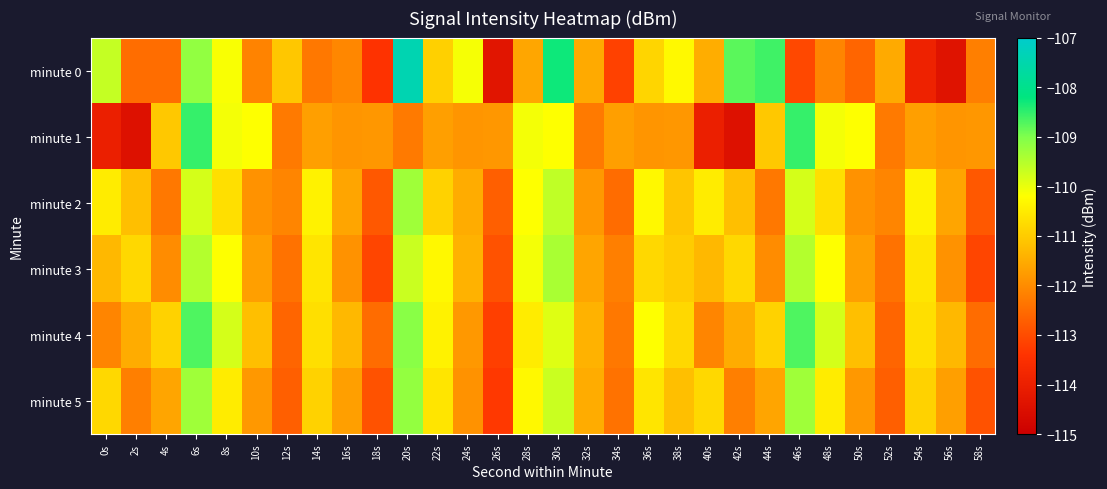

Reading left to right, list all the values displayed in this chart.

minute 0: 0s=-109.7	2s=-112.5	4s=-112.5	6s=-109.2	8s=-110.1	10s=-112.1	12s=-111.1	14s=-112.3	16s=-112.1	18s=-113.4	20s=-107.4	22s=-110.9	24s=-110.1	26s=-114.3	28s=-111.6	30s=-108.3	32s=-111.5	34s=-113.2	36s=-110.9	38s=-110.3	40s=-111.5	42s=-108.8	44s=-108.6	46s=-113.1	48s=-112.1	50s=-112.6	52s=-111.5	54s=-113.9	56s=-114.4	58s=-112.2
minute 1: 0s=-114.0	2s=-114.4	4s=-111.1	6s=-108.5	8s=-110.1	10s=-110.2	12s=-112.3	14s=-111.7	16s=-111.9	18s=-111.8	20s=-112.3	22s=-111.7	24s=-111.9	26s=-111.8	28s=-110.1	30s=-110.2	32s=-112.3	34s=-111.7	36s=-111.9	38s=-111.8	40s=-114.0	42s=-114.4	44s=-111.1	46s=-108.5	48s=-110.1	50s=-110.2	52s=-112.3	54s=-111.7	56s=-111.9	58s=-111.8
minute 2: 0s=-110.5	2s=-111.2	4s=-112.3	6s=-109.8	8s=-110.7	10s=-111.9	12s=-112.1	14s=-110.4	16s=-111.6	18s=-112.8	20s=-109.3	22s=-110.9	24s=-111.5	26s=-112.7	28s=-110.2	30s=-109.6	32s=-111.8	34s=-112.5	36s=-110.3	38s=-111.1	40s=-110.5	42s=-111.2	44s=-112.3	46s=-109.8	48s=-110.7	50s=-111.9	52s=-112.1	54s=-110.4	56s=-111.6	58s=-112.8
minute 3: 0s=-111.3	2s=-110.8	4s=-112.0	6s=-109.5	8s=-110.2	10s=-111.7	12s=-112.4	14s=-110.6	16s=-111.9	18s=-113.1	20s=-109.7	22s=-110.3	24s=-111.4	26s=-112.9	28s=-110.1	30s=-109.4	32s=-111.6	34s=-112.2	36s=-110.8	38s=-111.0	40s=-111.3	42s=-110.8	44s=-112.0	46s=-109.5	48s=-110.2	50s=-111.7	52s=-112.4	54s=-110.6	56s=-111.9	58s=-113.1
minute 4: 0s=-112.1	2s=-111.5	4s=-110.9	6s=-108.7	8s=-109.8	10s=-111.2	12s=-112.6	14s=-110.7	16s=-111.3	18s=-112.5	20s=-109.1	22s=-110.4	24s=-111.8	26s=-113.2	28s=-110.5	30s=-109.9	32s=-111.4	34s=-112.3	36s=-110.2	38s=-110.8	40s=-112.1	42s=-111.5	44s=-110.9	46s=-108.7	48s=-109.8	50s=-111.2	52s=-112.6	54s=-110.7	56s=-111.3	58s=-112.5
minute 5: 0s=-110.8	2s=-112.2	4s=-111.6	6s=-109.3	8s=-110.5	10s=-111.8	12s=-112.7	14s=-110.9	16s=-111.7	18s=-112.9	20s=-109.2	22s=-110.6	24s=-111.9	26s=-113.3	28s=-110.3	30s=-109.7	32s=-111.5	34s=-112.4	36s=-110.6	38s=-111.2	40s=-110.8	42s=-112.2	44s=-111.6	46s=-109.3	48s=-110.5	50s=-111.8	52s=-112.7	54s=-110.9	56s=-111.7	58s=-112.9